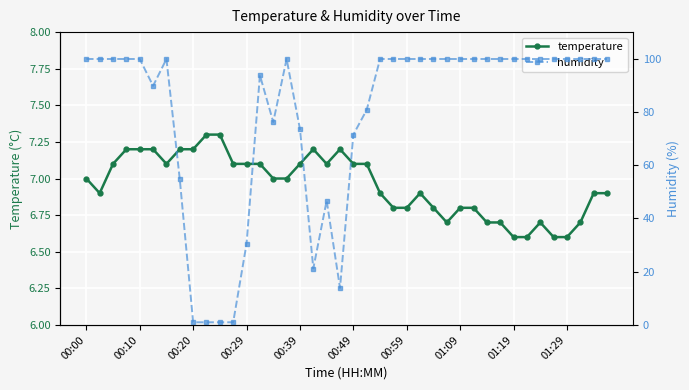

Which series has the largest total across all categories?

humidity